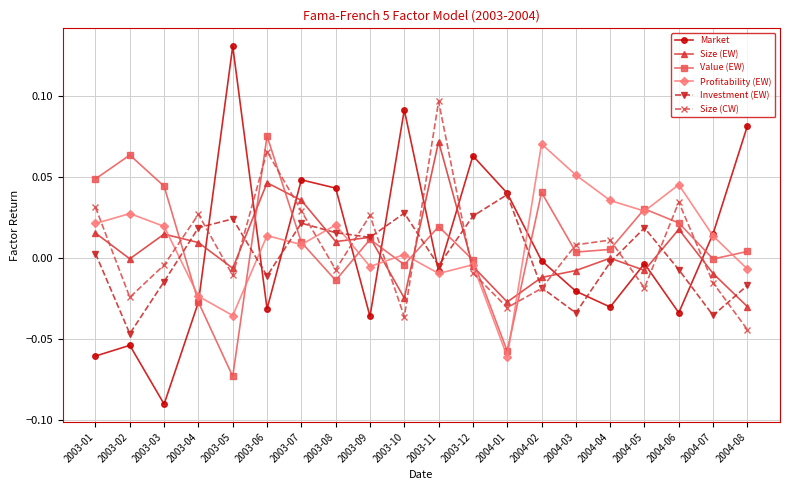

Does the chart have visible grid lines?

Yes